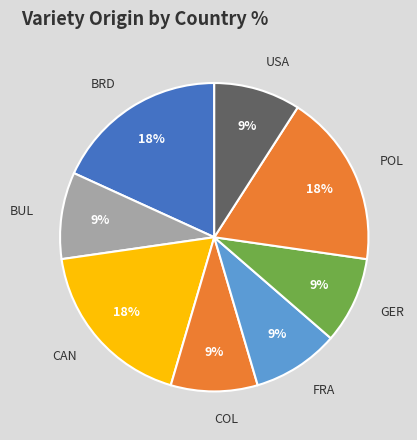

To the nearest percent, what is the difference between the largest and smallest slice percentages?

9%